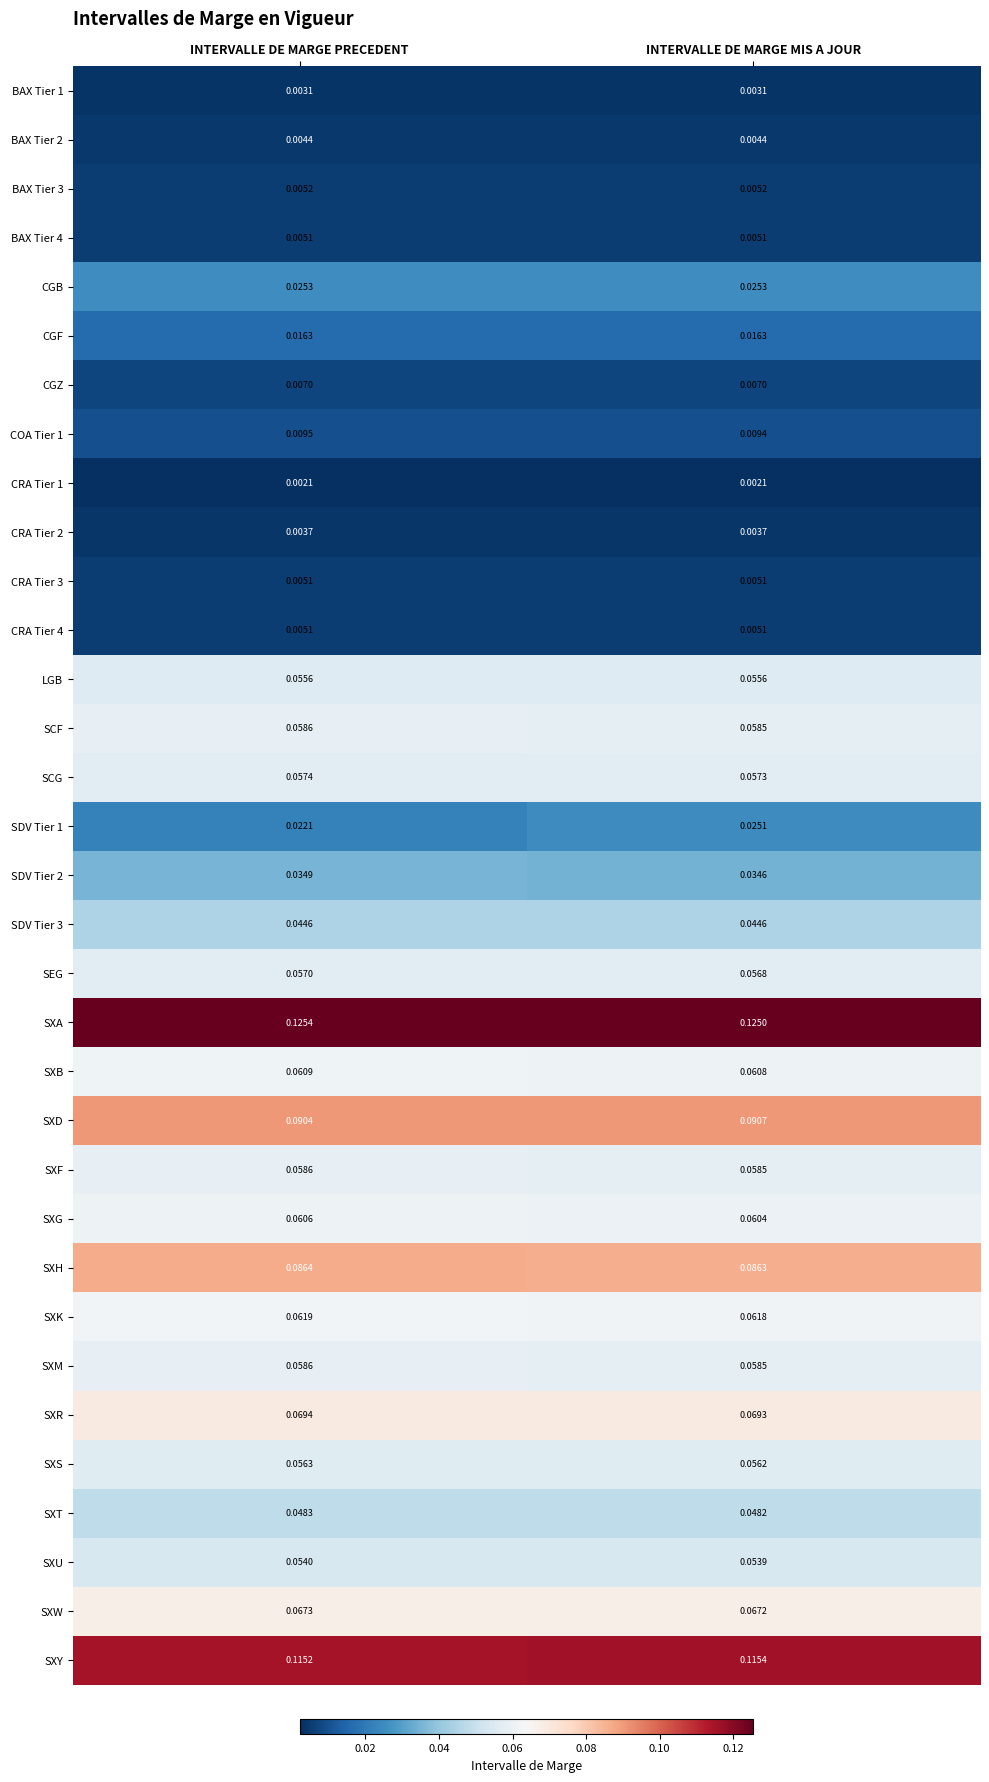

Where is COA Tier 1 nearest to the value 0?

INTERVALLE DE MARGE MIS A JOUR